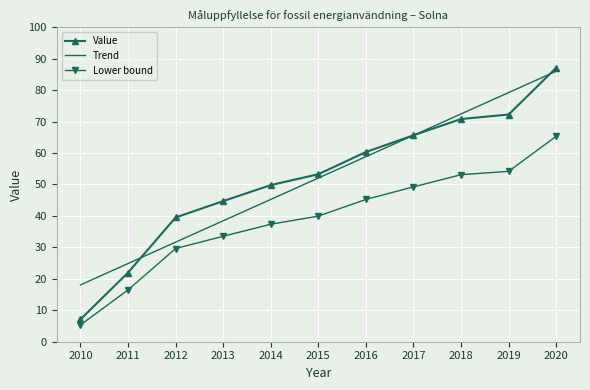

What is the minimum value shown in the chart?

5.3